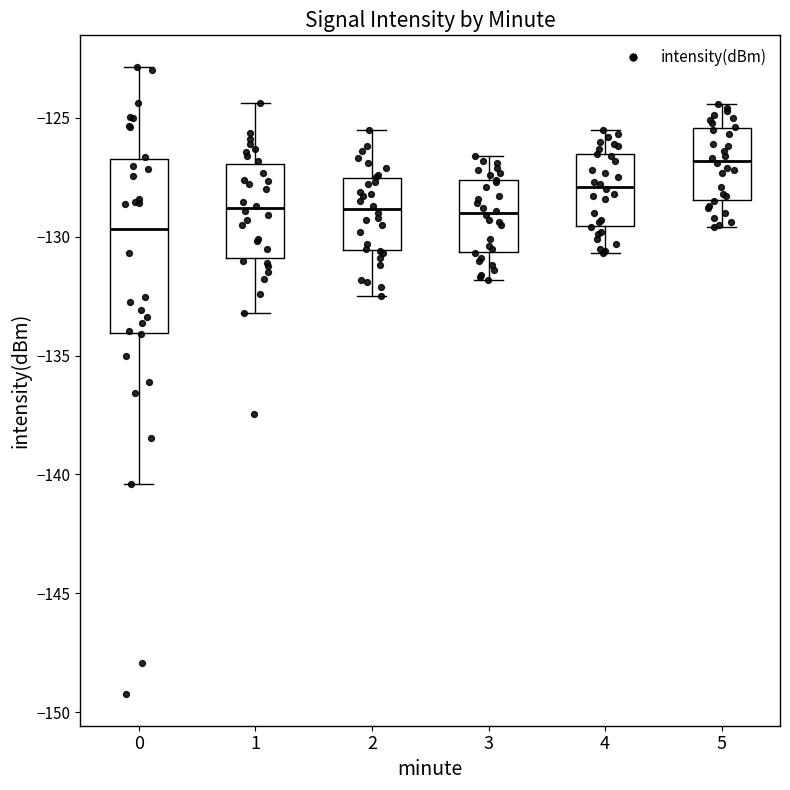

Reading left to right, transcribe this box plot: for each box, give where its median line is, the range the box spans, and where its two whiskers end, as read against the y-axis. The values are not printed on the chart, so give them approximately, as read against the axis.

0: median -129.5, box -134.0 to -127.0, whiskers -140.5 to -123.0
1: median -129.0, box -131.0 to -127.0, whiskers -133.0 to -124.5
2: median -129.0, box -130.5 to -127.5, whiskers -132.5 to -125.5
3: median -129.0, box -130.5 to -127.5, whiskers -132.0 to -126.5
4: median -128.0, box -129.5 to -126.5, whiskers -130.5 to -125.5
5: median -127.0, box -128.5 to -125.5, whiskers -129.5 to -124.5